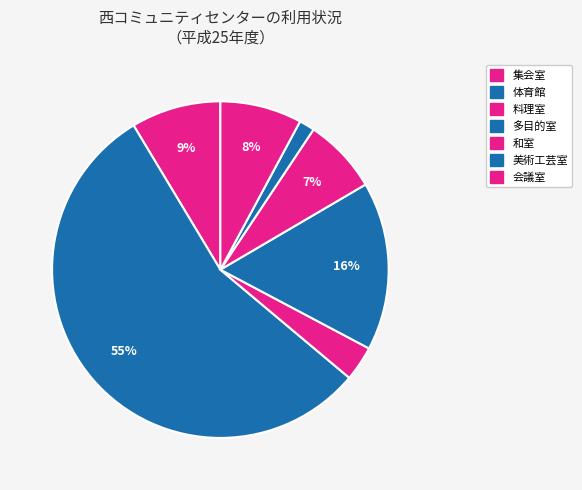

What is the total percentage of 料理室 and 和室?

10.6%